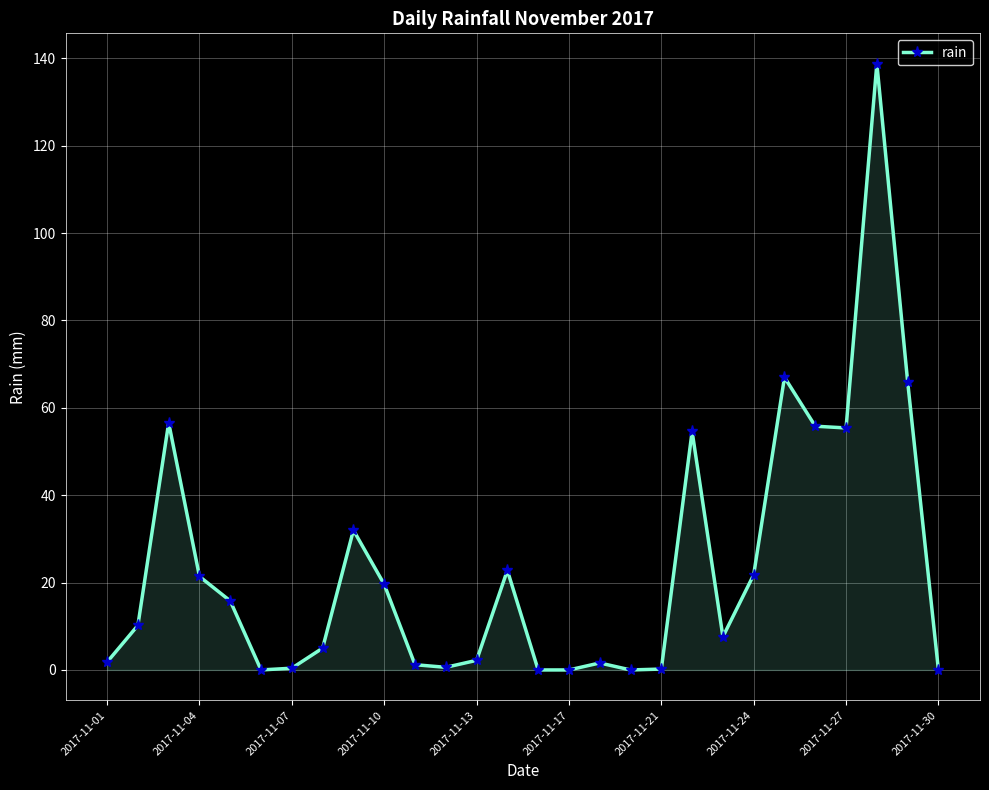

What is the difference between the maximum and minimum values?

138.8